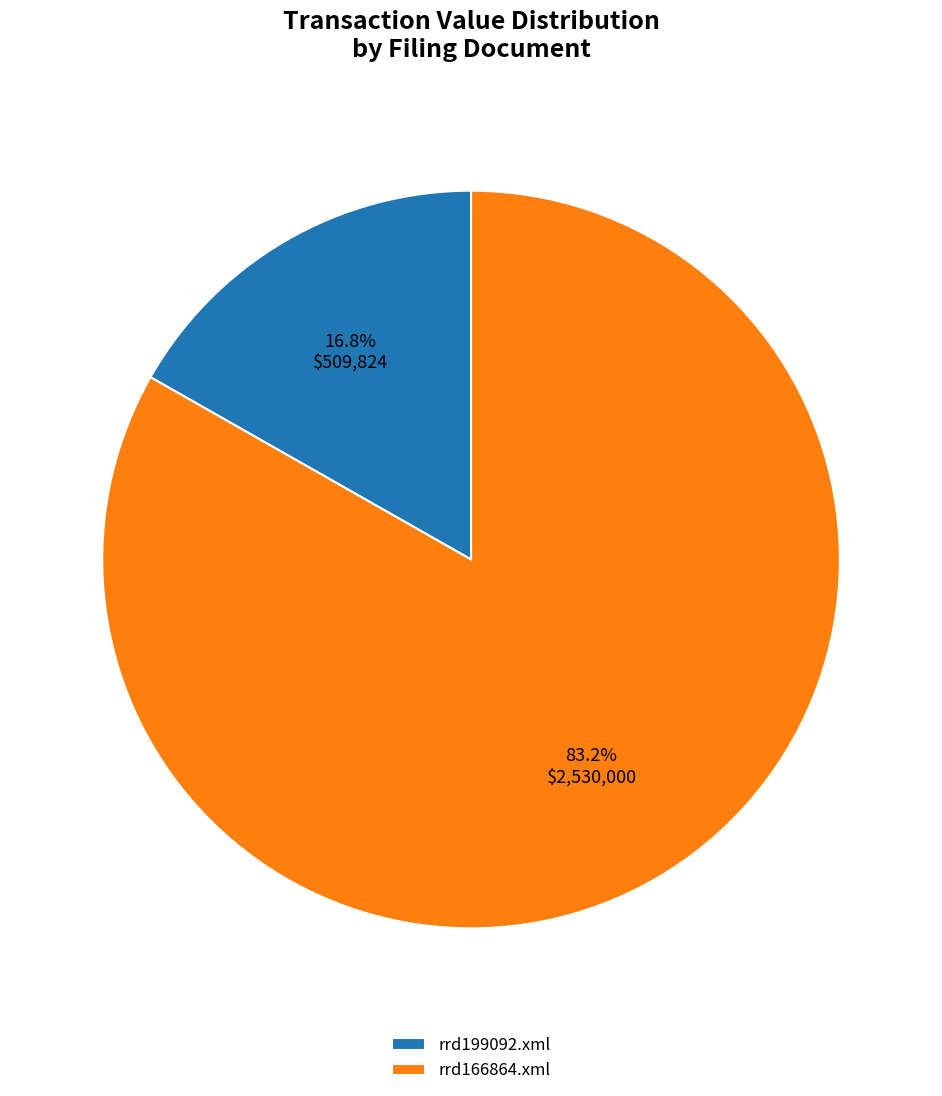

Do rrd199092.xml and rrd166864.xml together represent more than half of the pie?

Yes